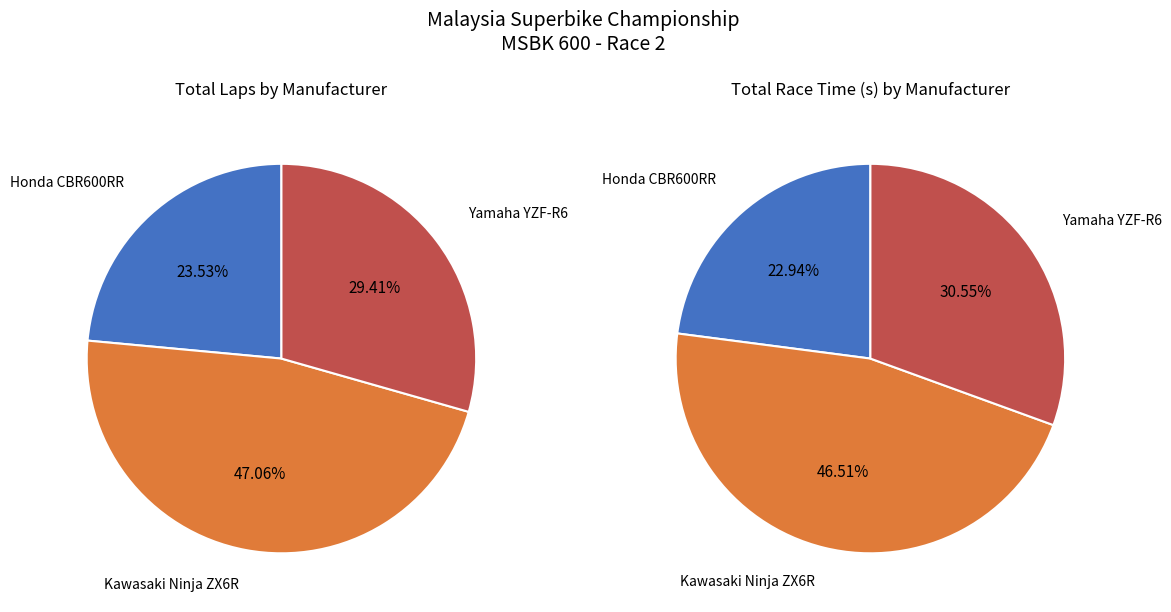

Does Muhammad Aiman Tahiruddin account for over 50% of the chart?

No